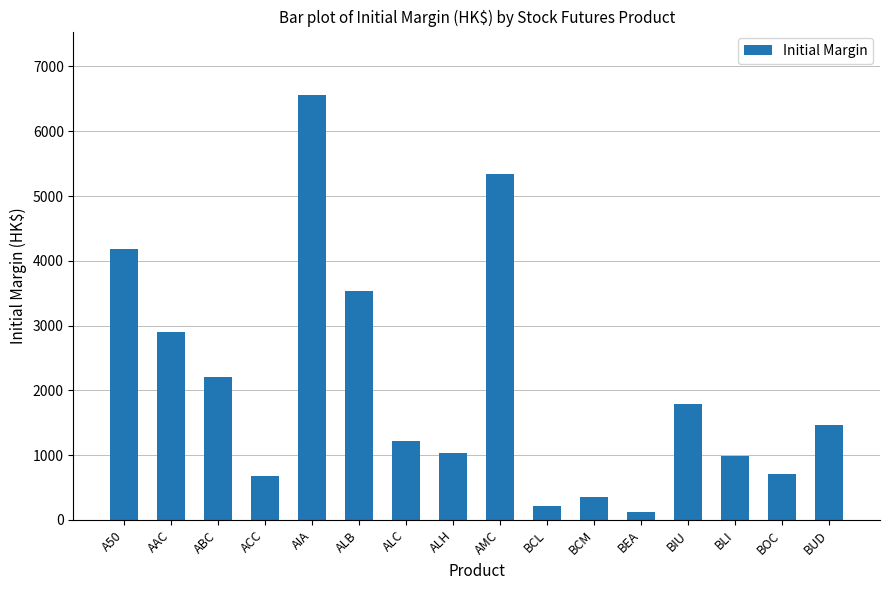

Is it true that the value at BOC is 209?

False